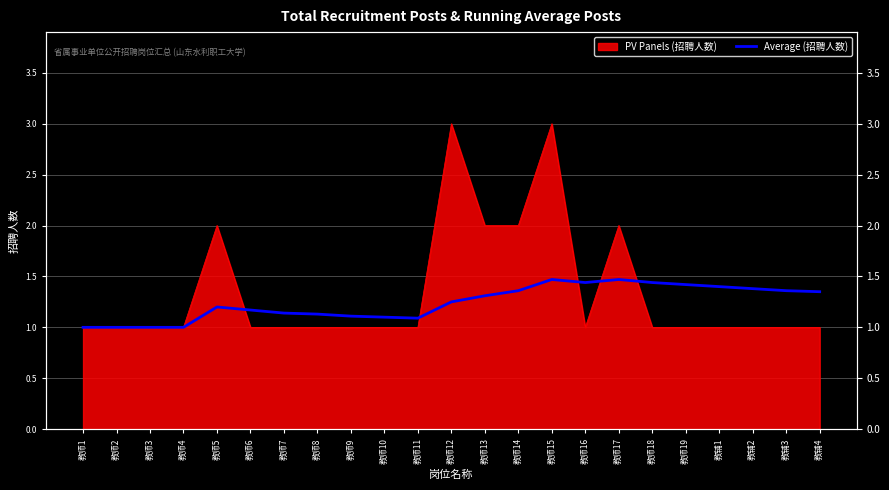

How many lines are shown in the chart?

1